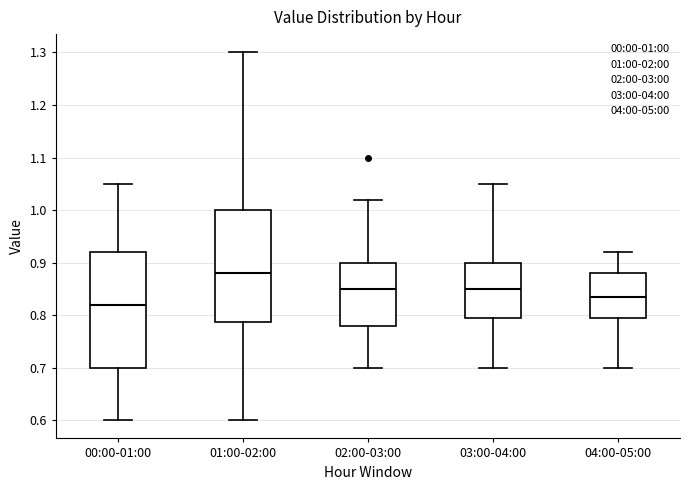

Where does the upper whisker of the box for 01:00-02:00 end on the y-axis? The values are not printed on the chart, so give them approximately, as read against the axis.

1.30